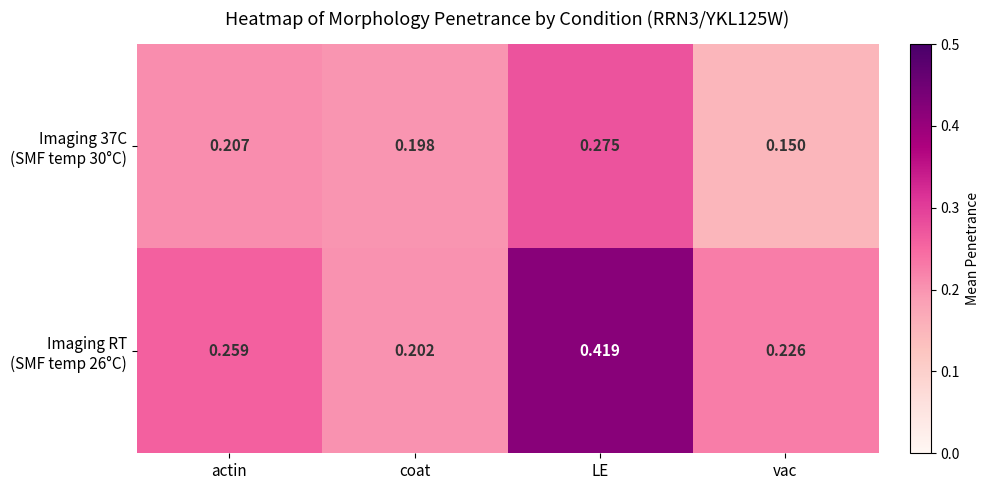

At which category is the sum across all series the highest?

LE